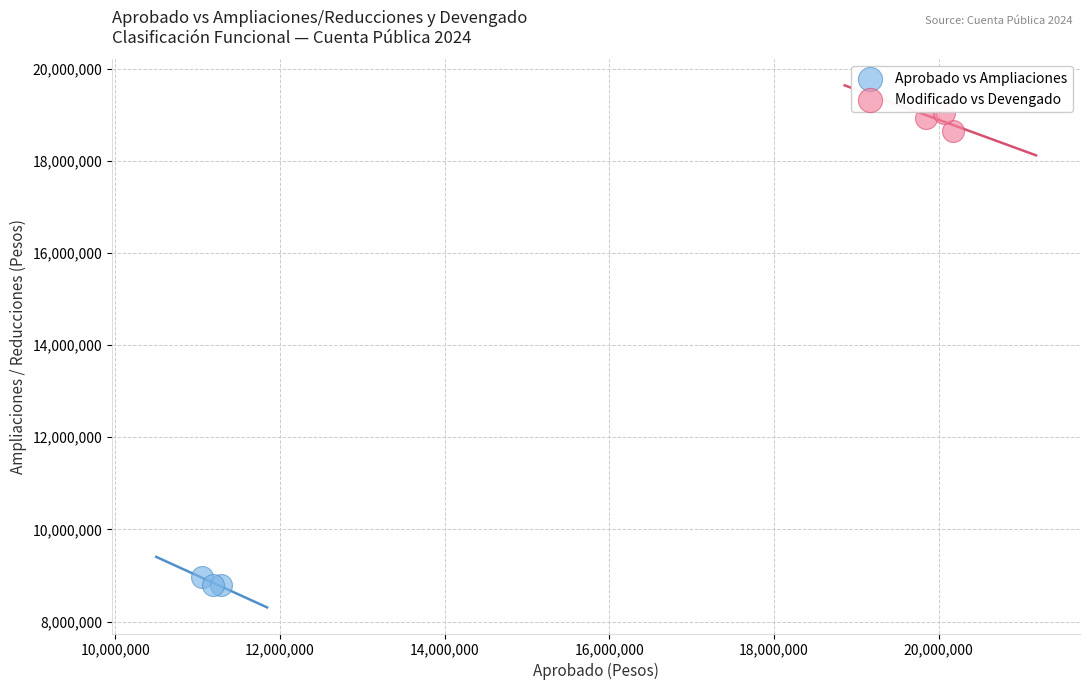

Which series reaches the minimum Y coordinate?

Aprobado vs Ampliaciones